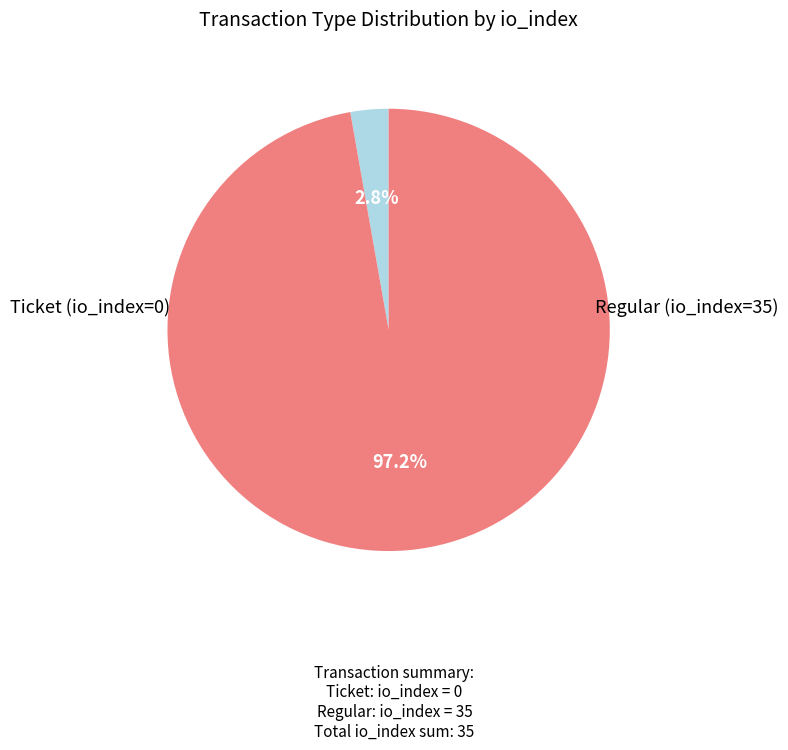

Is there any slice that represents more than half of the pie?

Yes